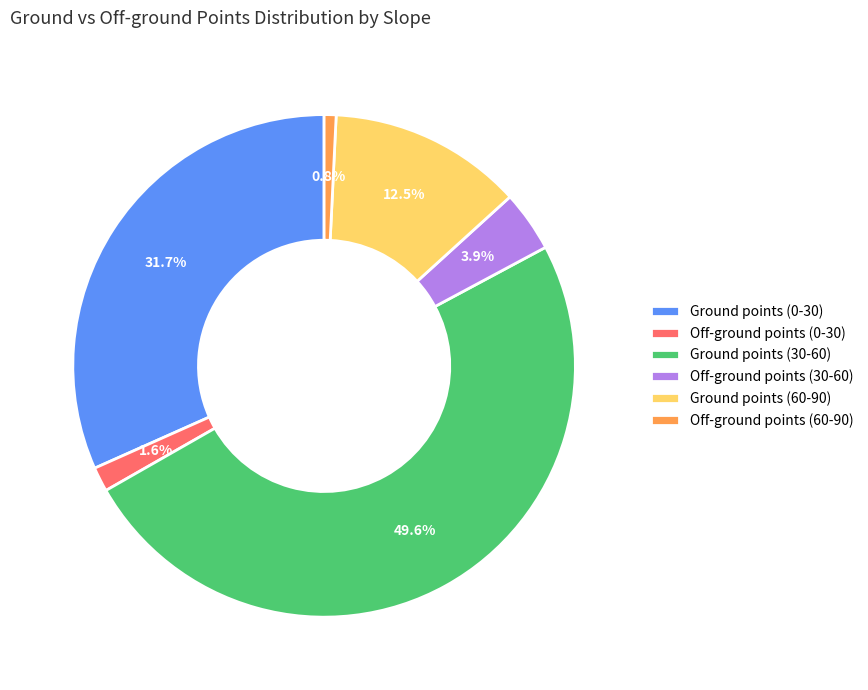

How much of the chart is everything except Ground points (30-60)?

50.4%